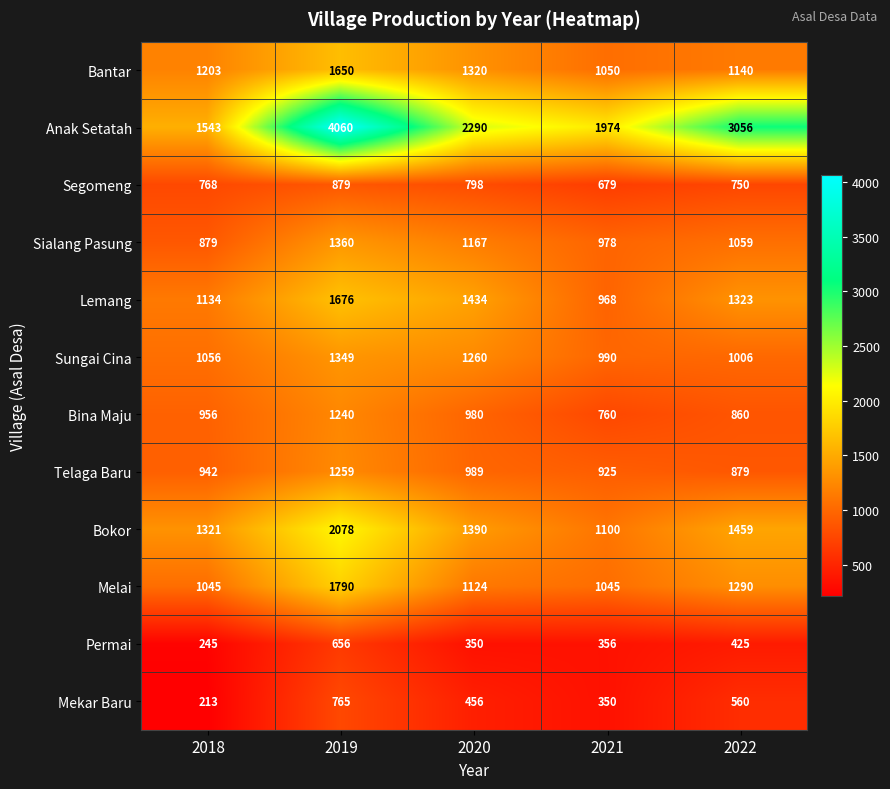

What is the difference between the second highest and minimum values in the Mekar Baru series?

347